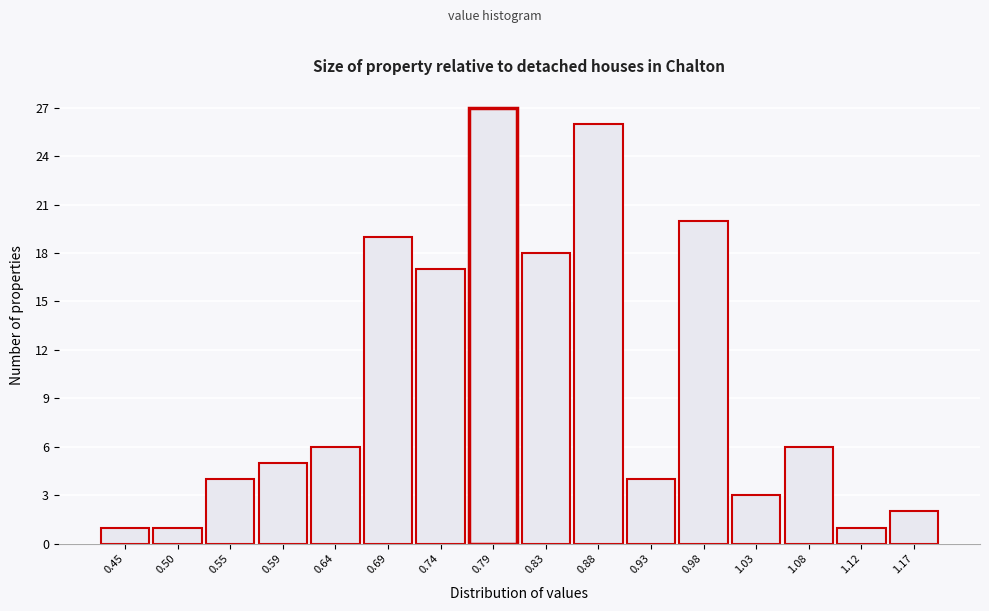

Reading left to right, list all the values displayed in this chart.

0.45=1	0.50=1	0.55=4	0.59=5	0.64=6	0.69=19	0.74=17	0.79=27	0.83=18	0.88=26	0.93=4	0.98=20	1.03=3	1.08=6	1.12=1	1.17=2